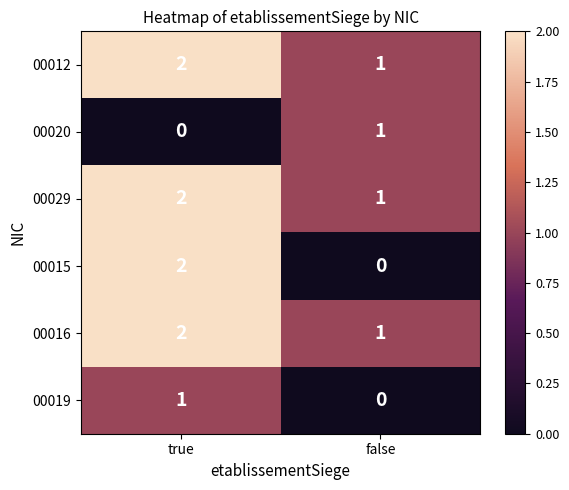

Reading left to right, list all the values displayed in this chart.

00012: 2	1
00020: 0	1
00029: 2	1
00015: 2	0
00016: 2	1
00019: 1	0